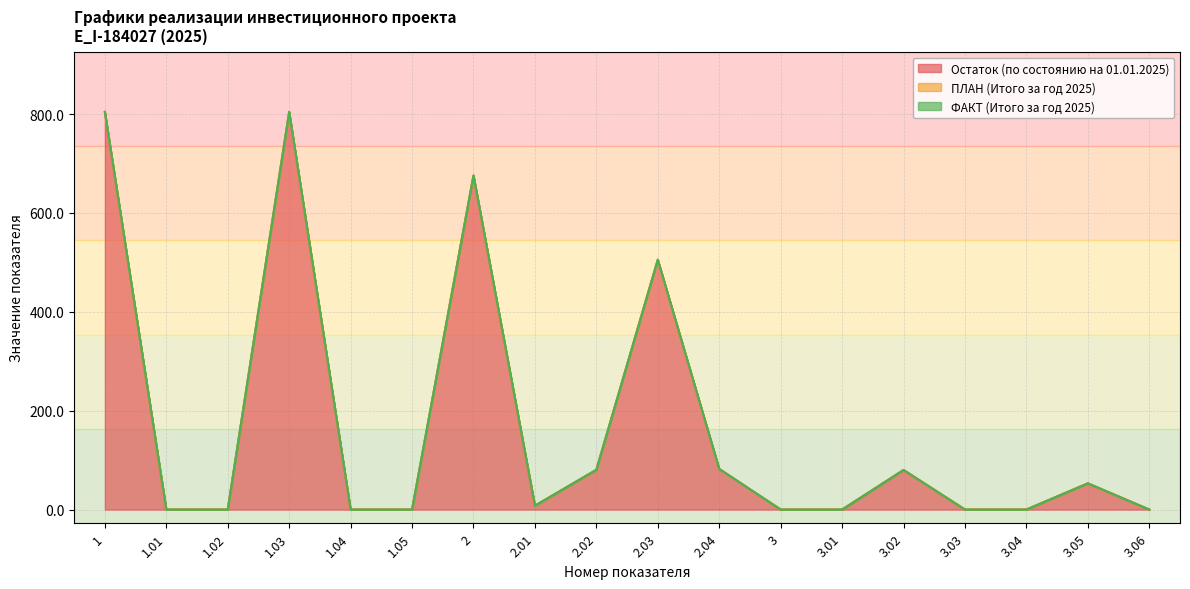

What is the value of the Остаток (по состоянию на 01.01.2025) point at the 10th from the left?

505.4